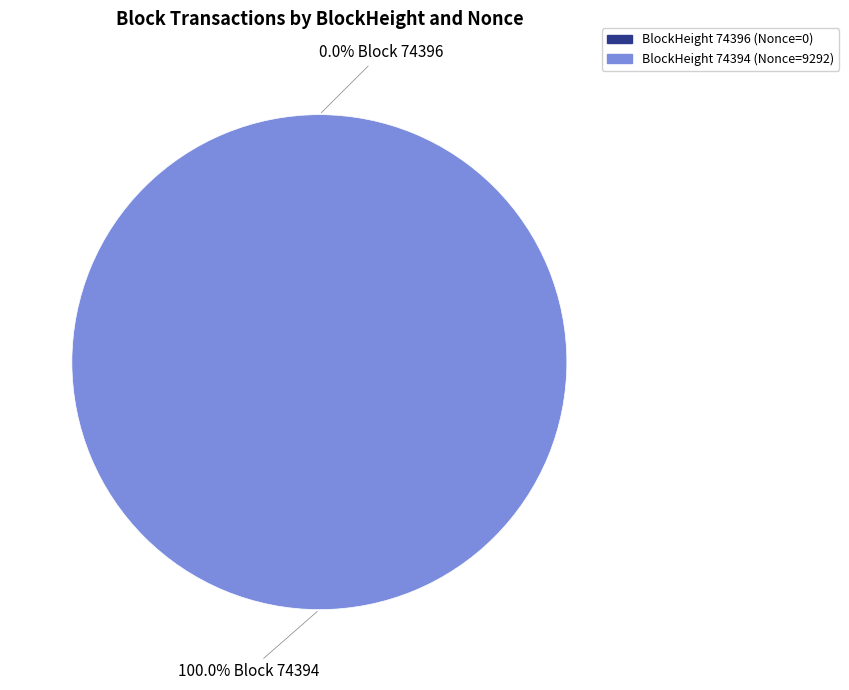

Does 74394 represent more than half of the total?

Yes